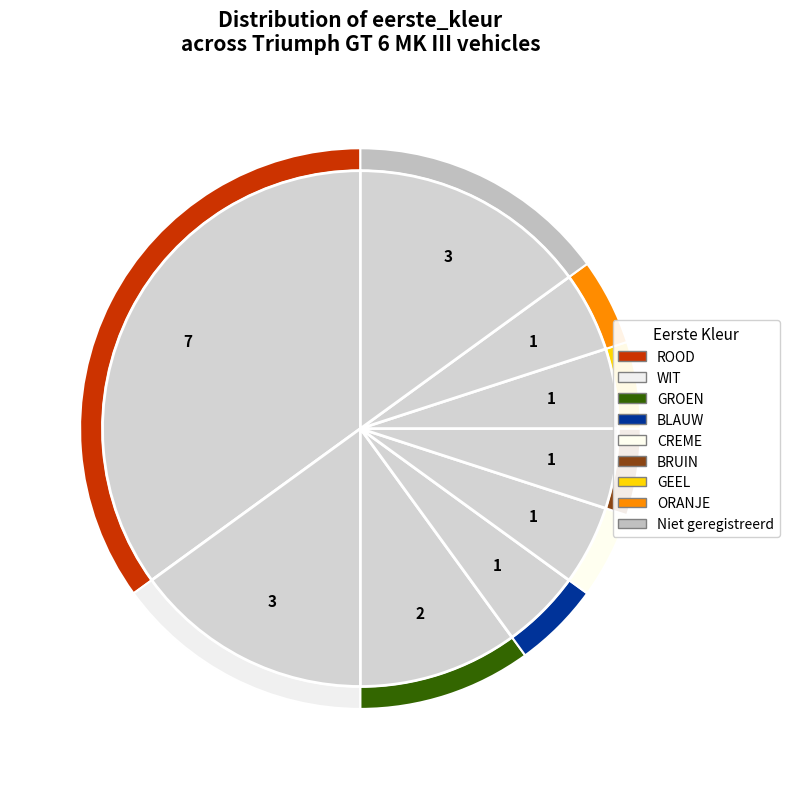

To the nearest percent, what portion does Niet geregistreerd represent?

15%